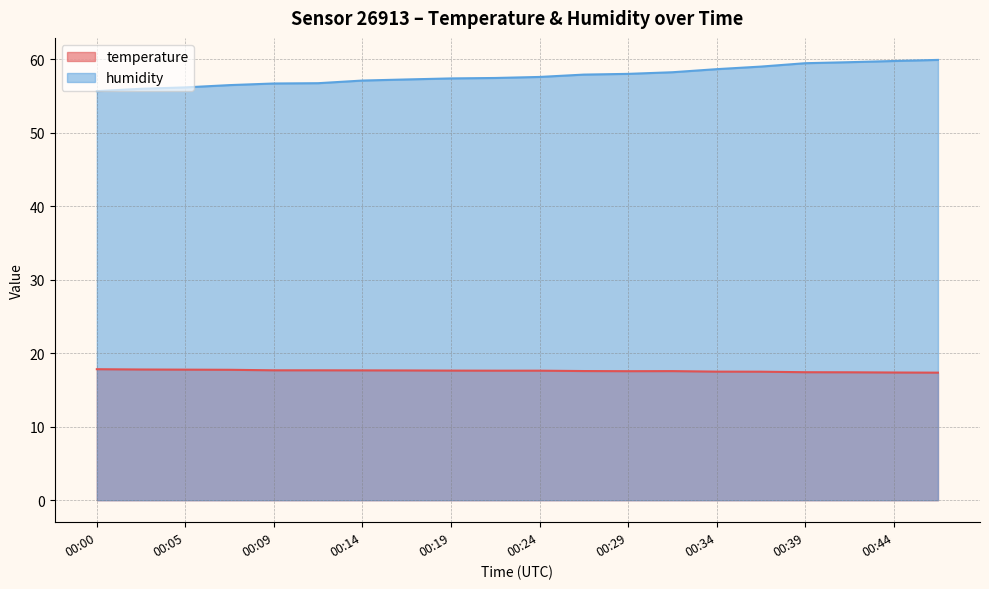

List the series in order of their peak value, lowest first.

temperature, humidity